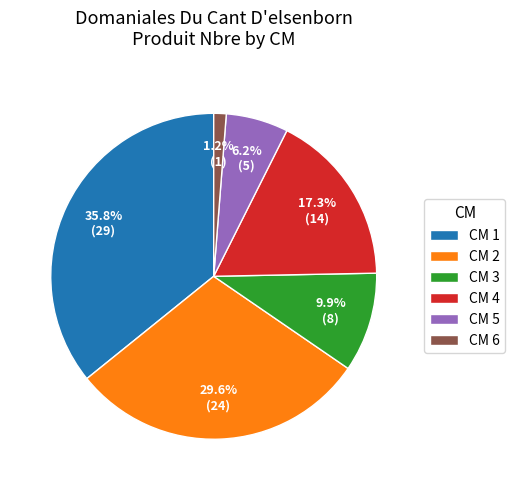

Between CM 2 and CM 4, which is larger?

CM 2